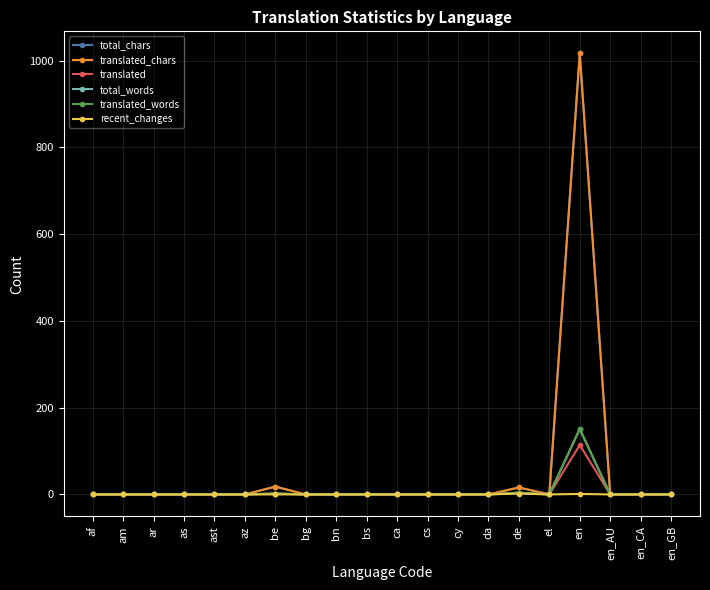

What is the difference between the translated values at ca and en?

114